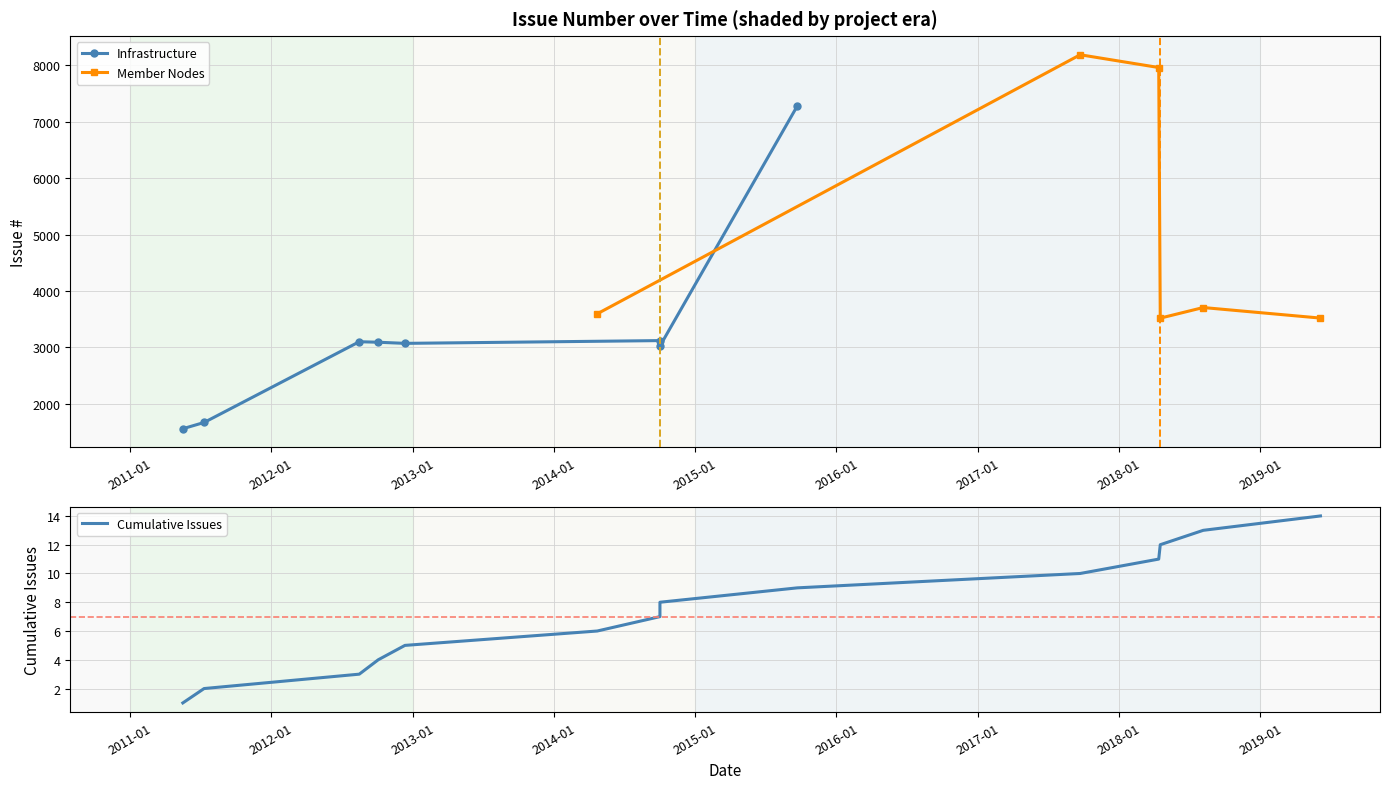

What is the difference between the second highest and minimum values?

6402